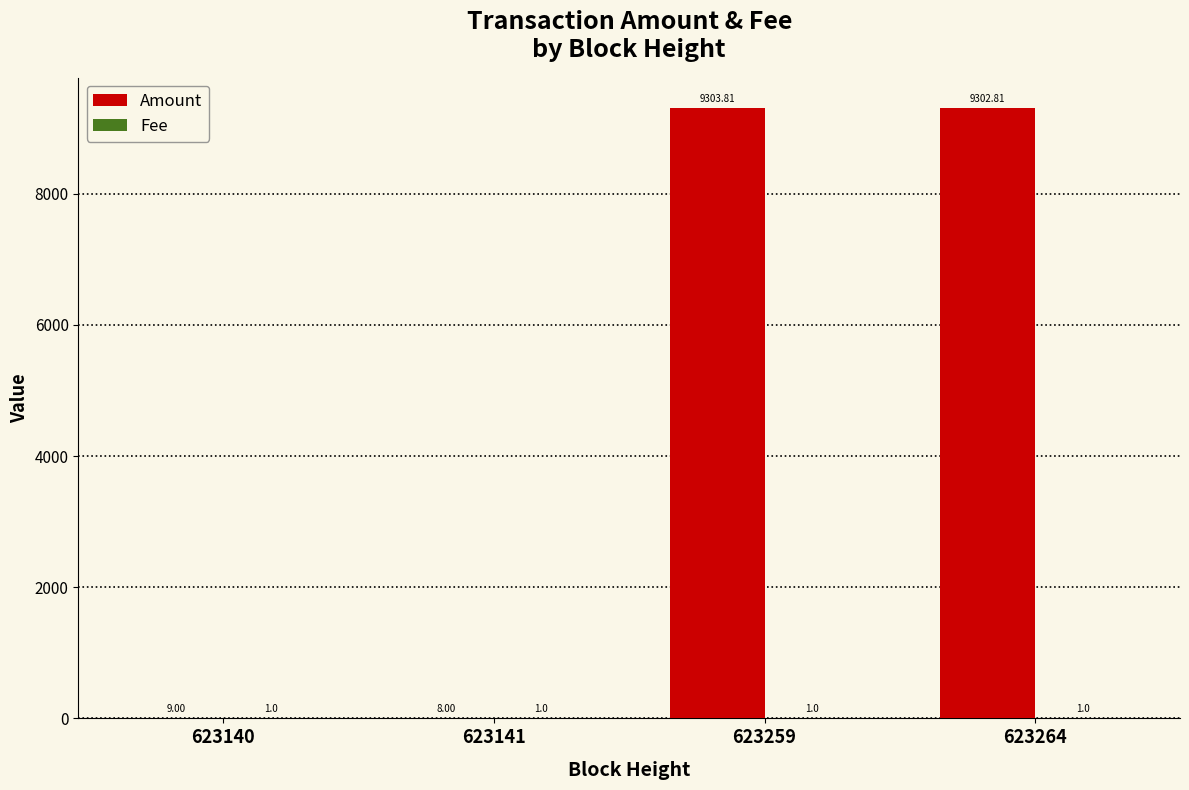

What is the sum of all Amount values?

18623.6